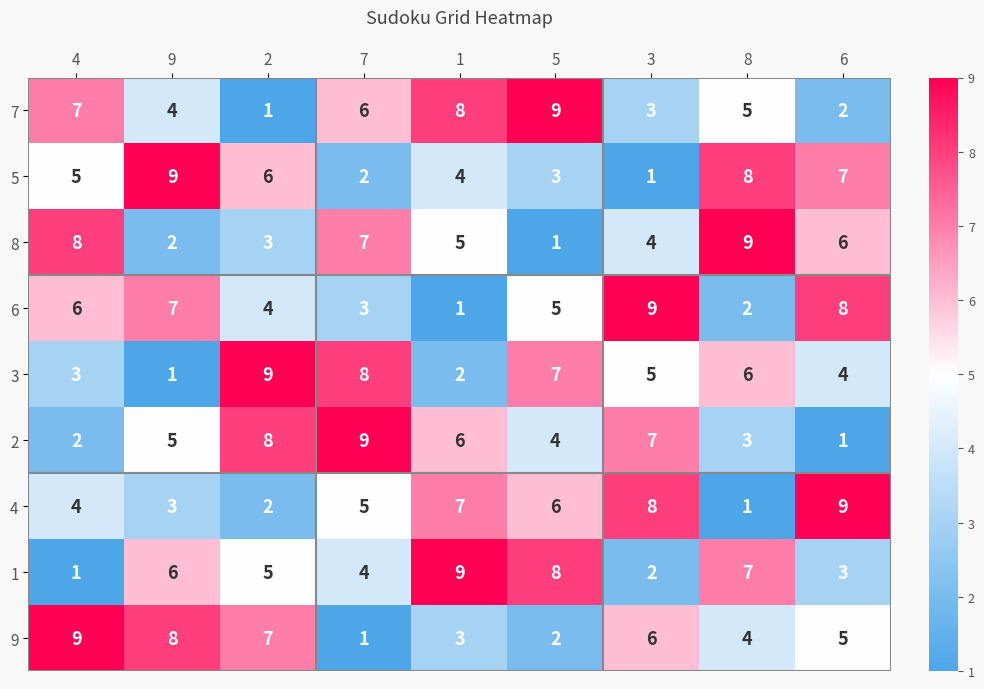

What is the difference between the highest and lowest values at 7?

8